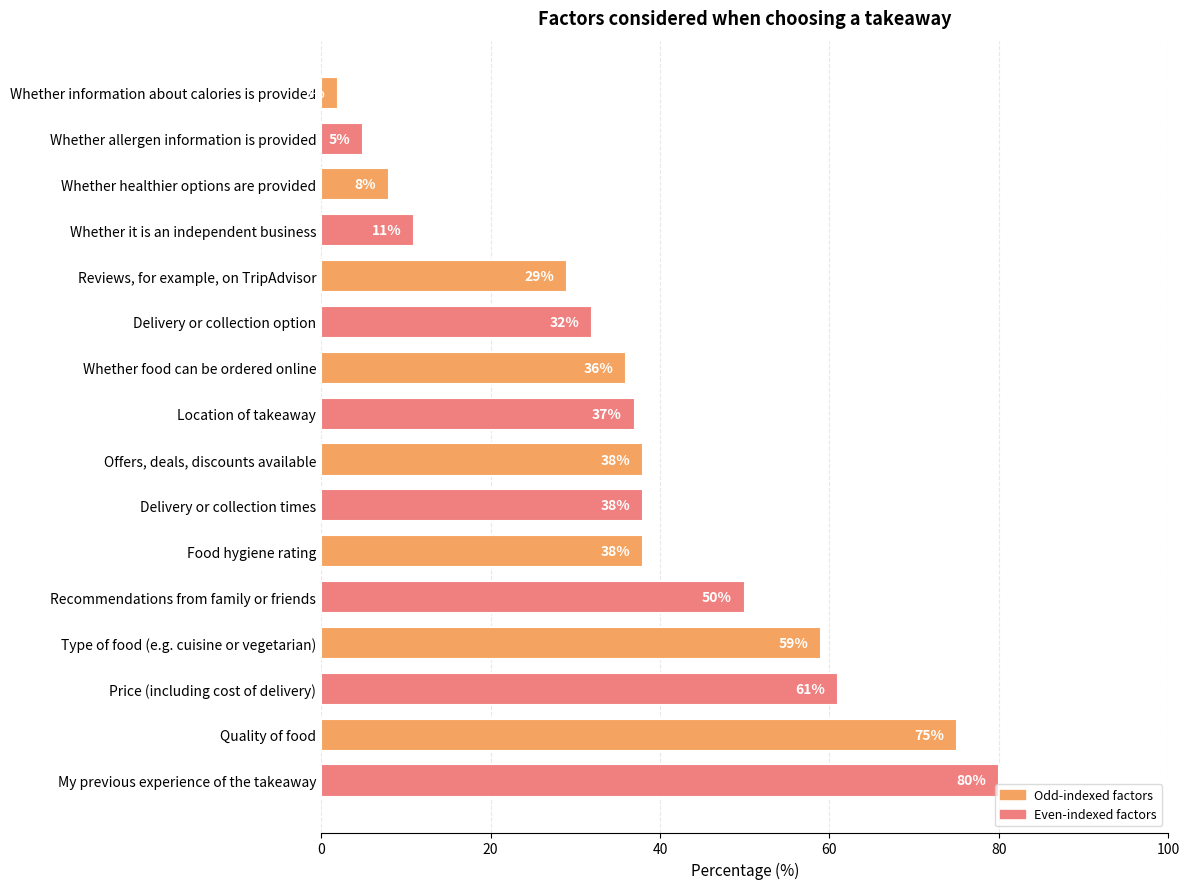

What is the difference between the second highest and minimum values?

73